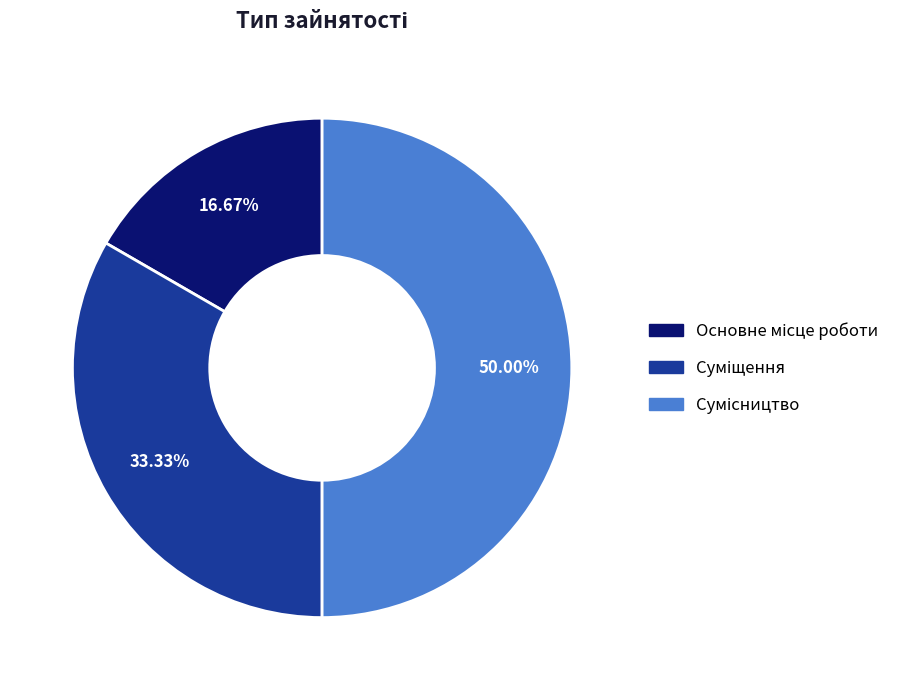

What is the ratio of the value at Суміщення to the value at Сумісництво?

0.7